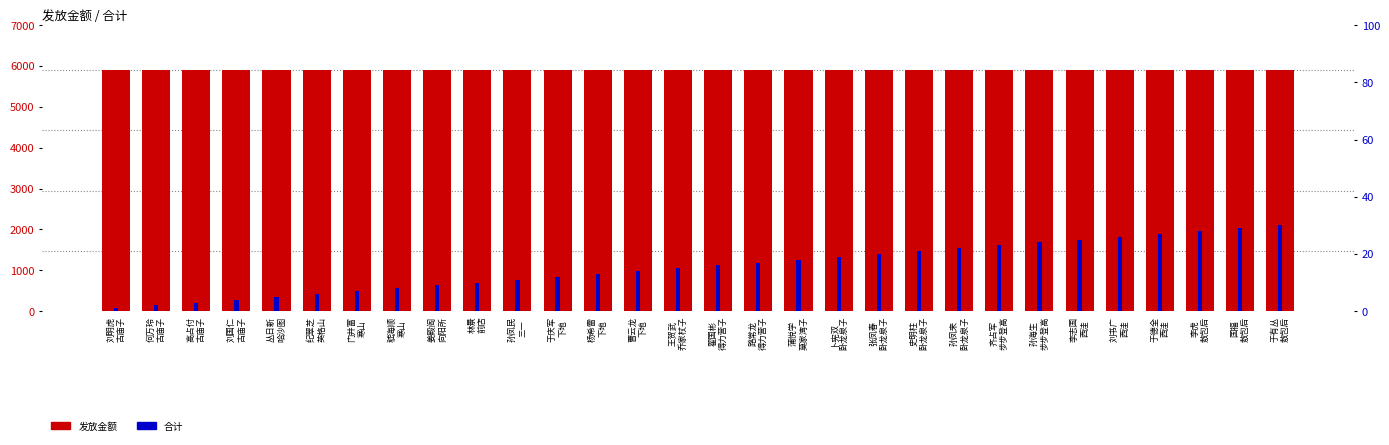

Which series has the widest spread of values?

合计